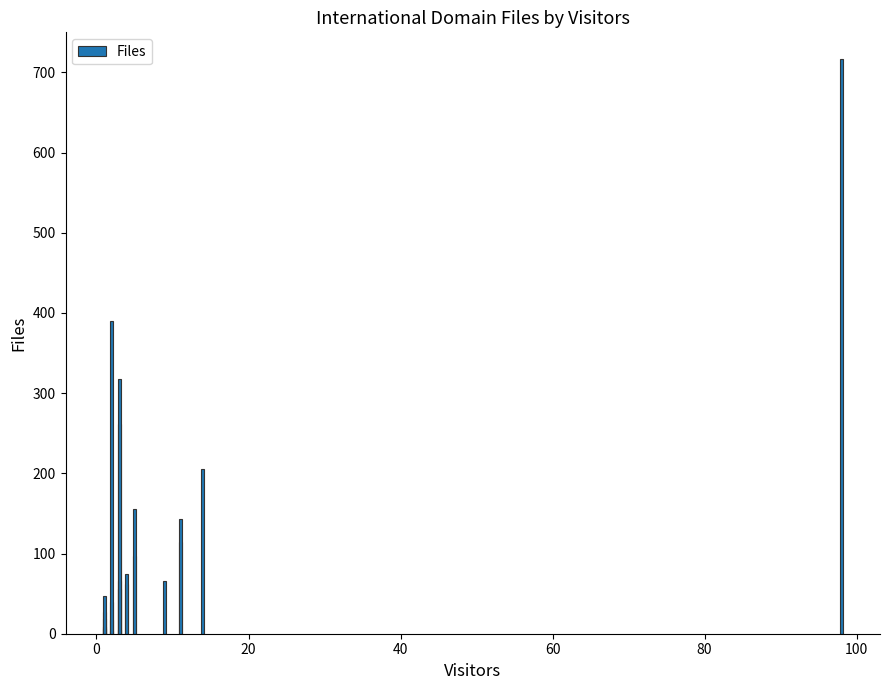

The value at 14 is 4. True or false?

False